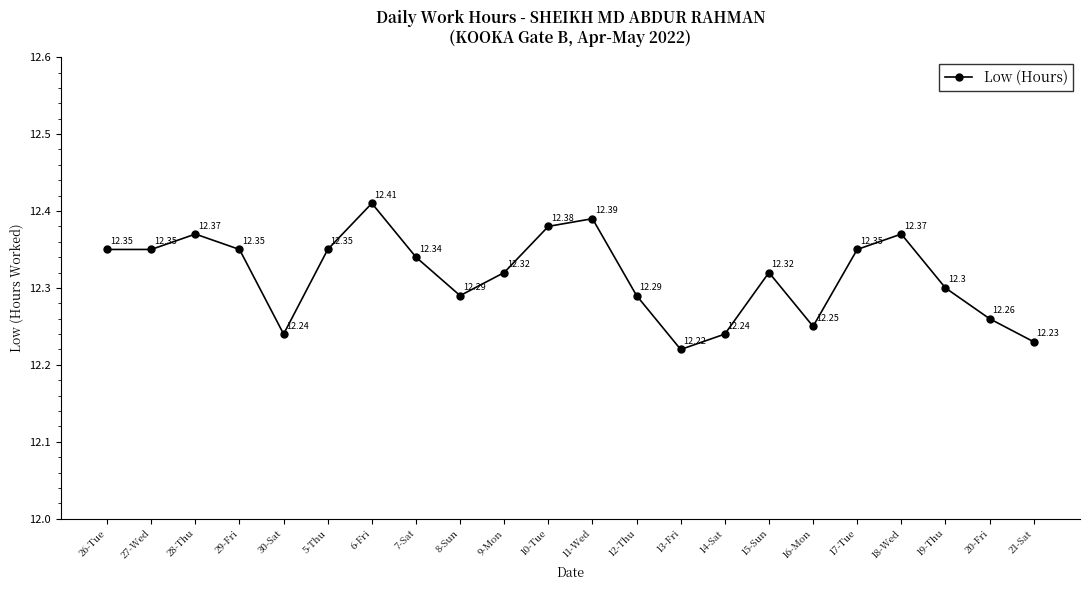

What is the average value?

12.3